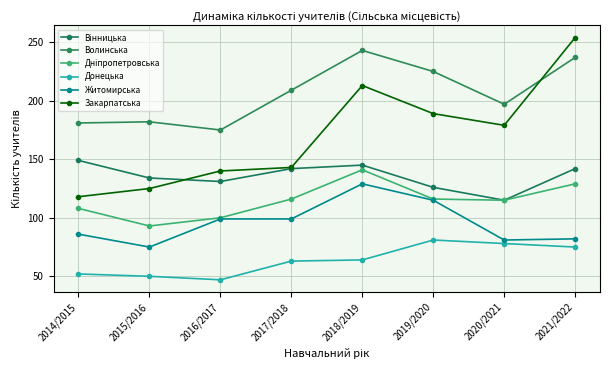

True or false: Житомирська has a value of 99 at 2016/2017.

True